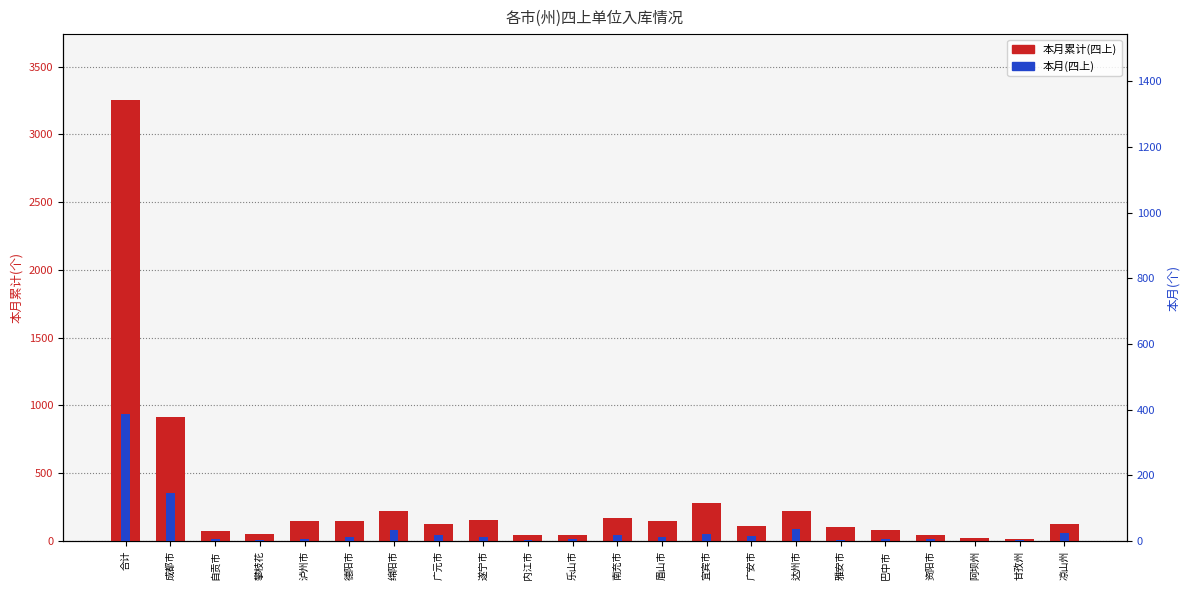

What position from the right is 南充市?

11